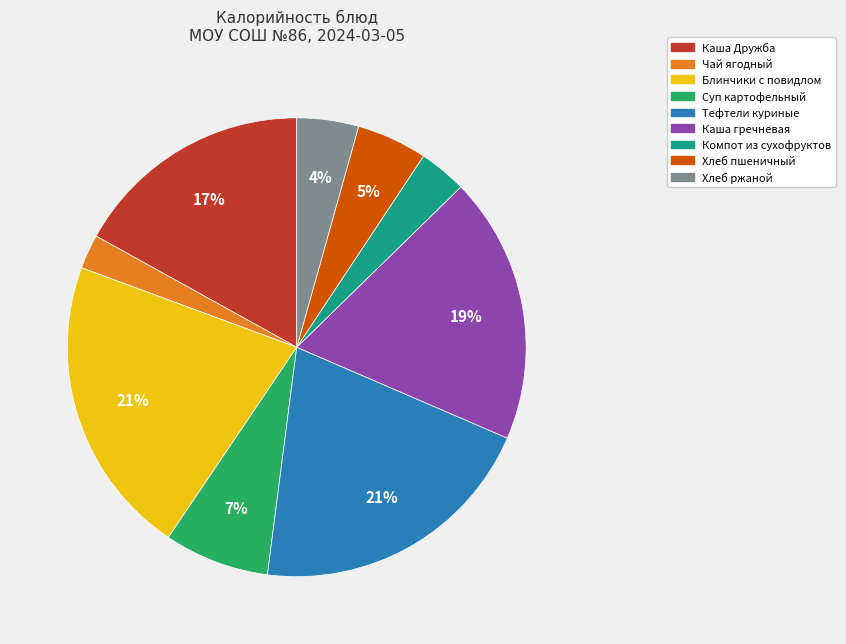

To the nearest percent, what is the difference between the Каша гречневая and Блинчики с повидлом slice percentages?

2%